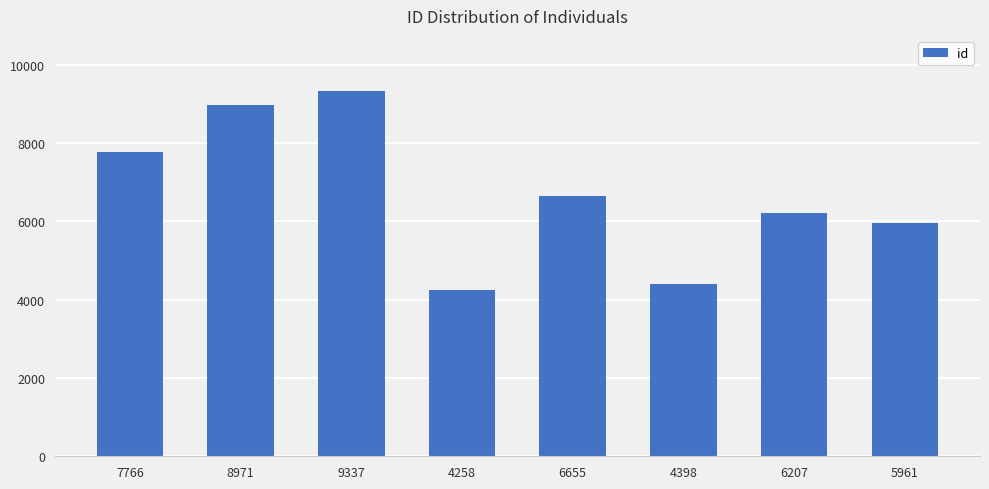

What is the label of the 2nd bar from the left?

8971